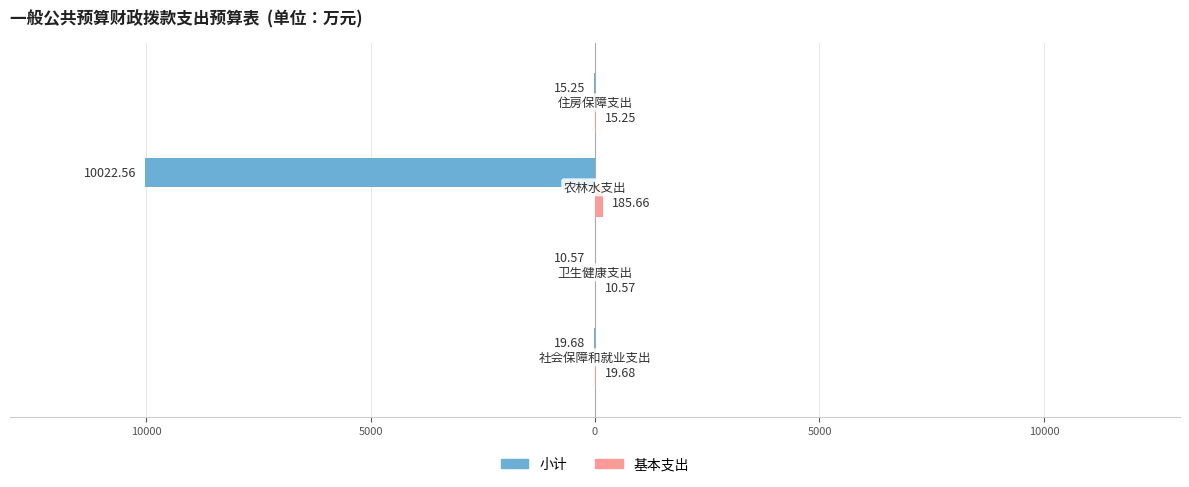

What are all the series names shown in the legend?

小计, 基本支出